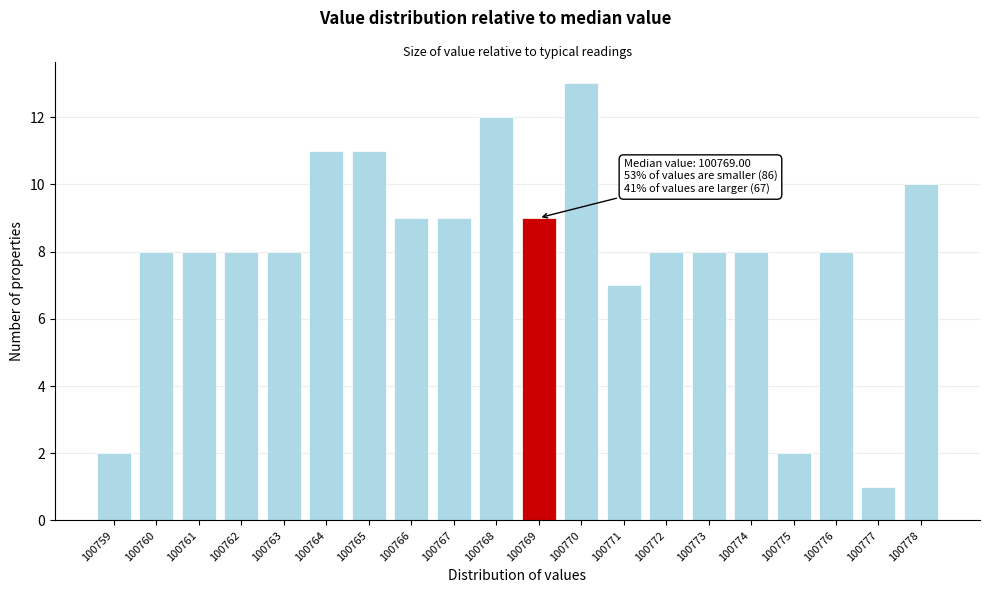

Reading left to right, extract all data points from this chart.

100759=2	100760=8	100761=8	100762=8	100763=8	100764=11	100765=11	100766=9	100767=9	100768=12	100769=9	100770=13	100771=7	100772=8	100773=8	100774=8	100775=2	100776=8	100777=1	100778=10